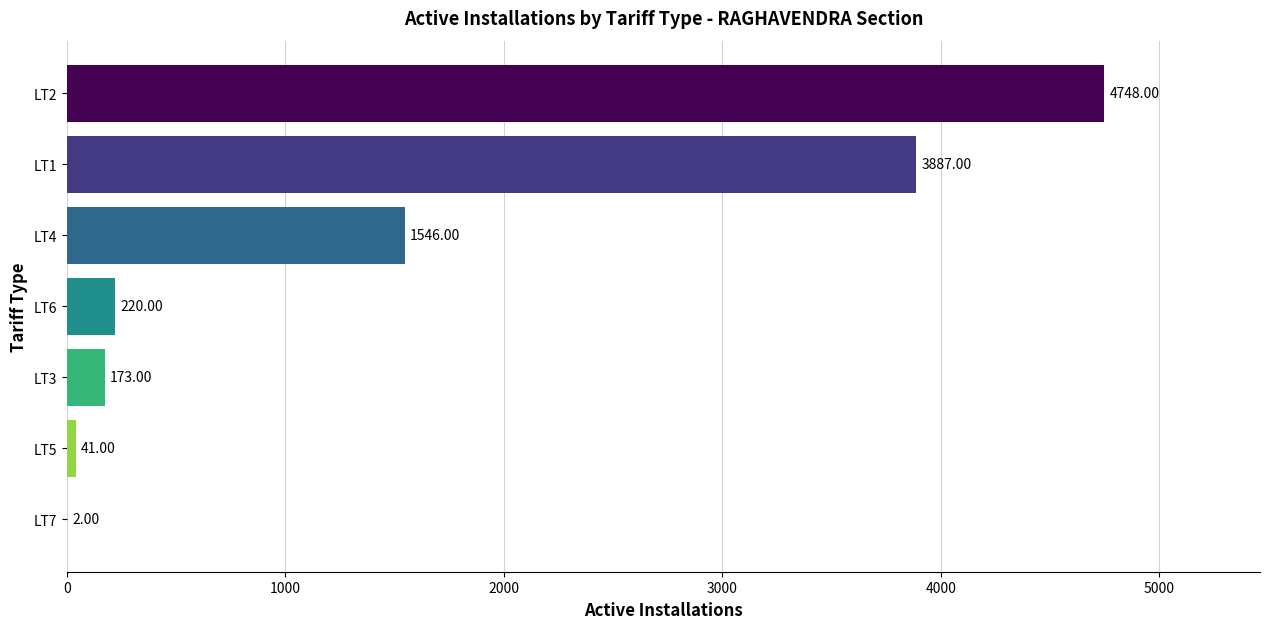

Are the bars horizontal?

Yes